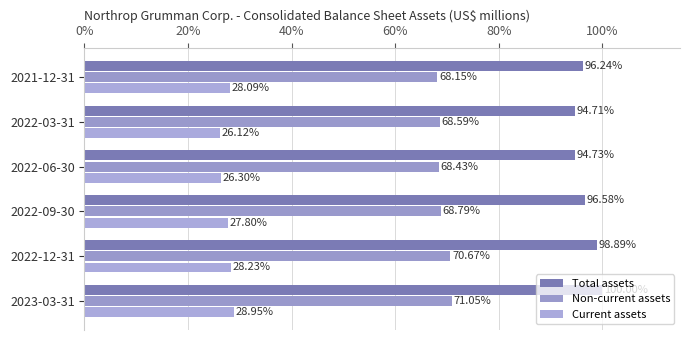

What is the difference between the maximum and minimum values in the Total assets series?

5.3